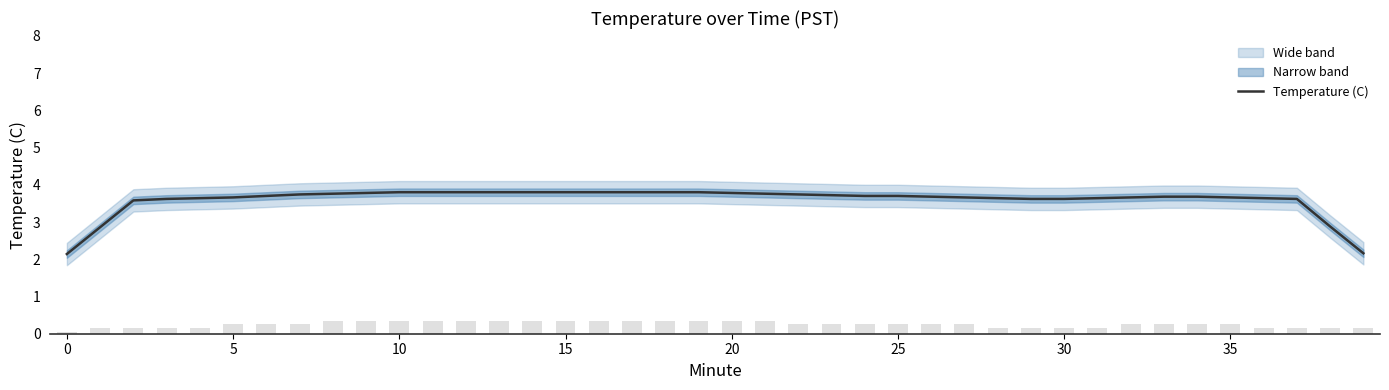

How many categories are shown in the chart?

40